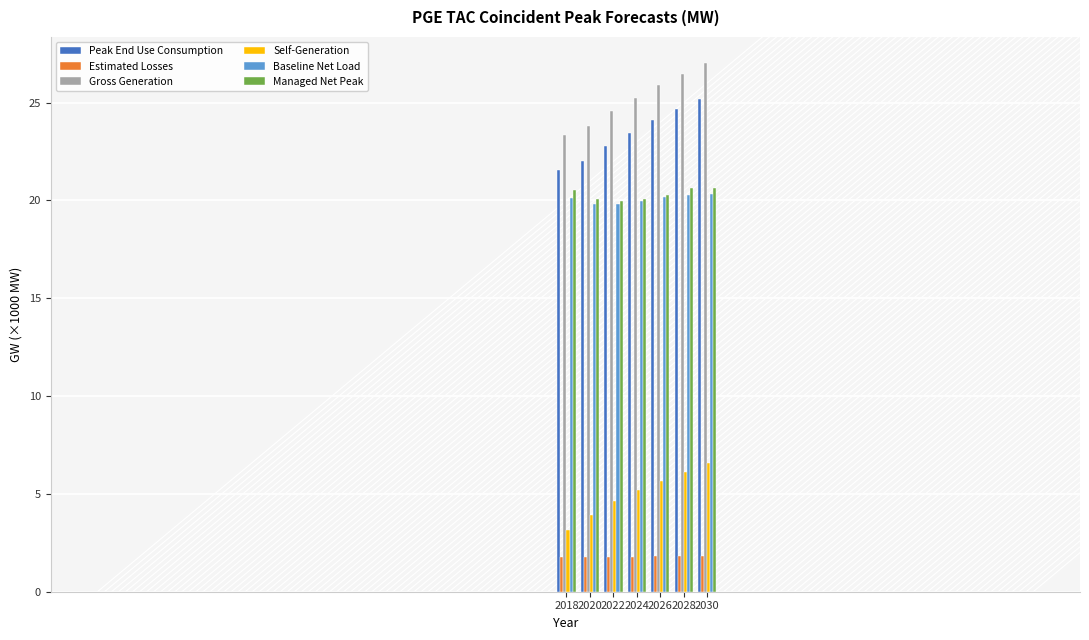

How many data points does each series have?

7